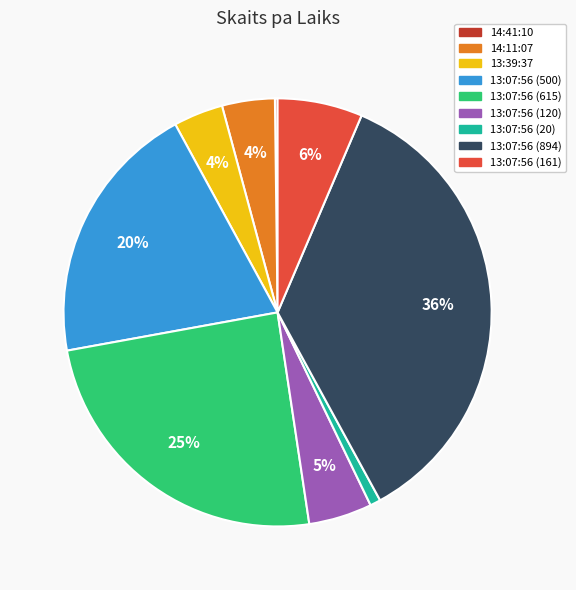

Approximately how many times larger is the value at 13:07:56 (161) compared to 13:07:56 (500)?

0.3